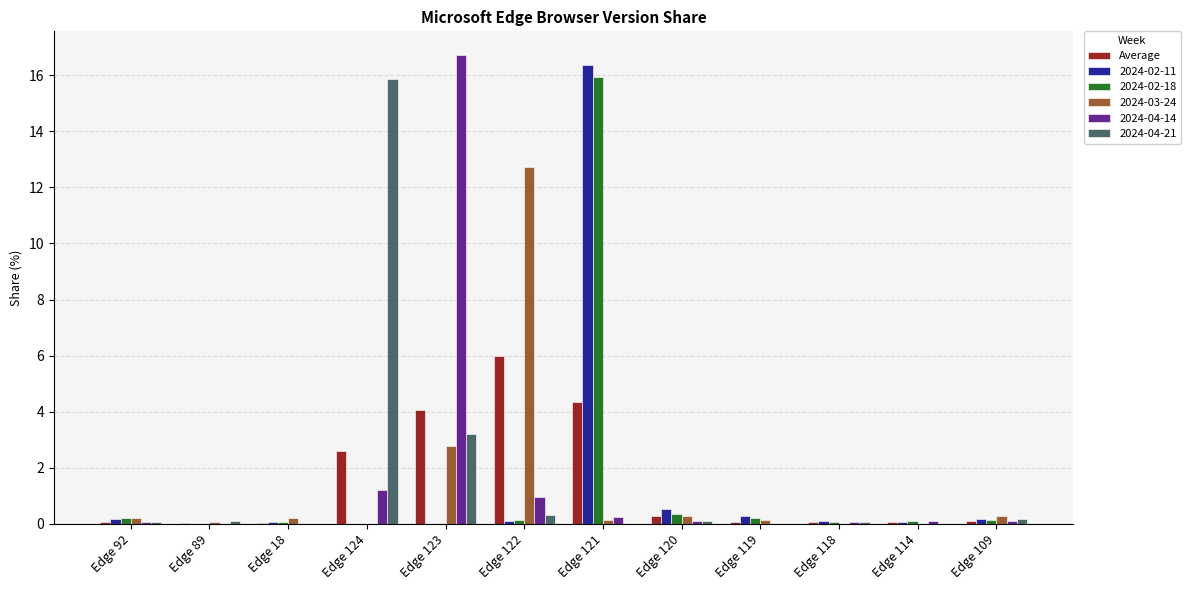

Is it true that 2024-03-24 equals -4.1 at Edge 118?

False